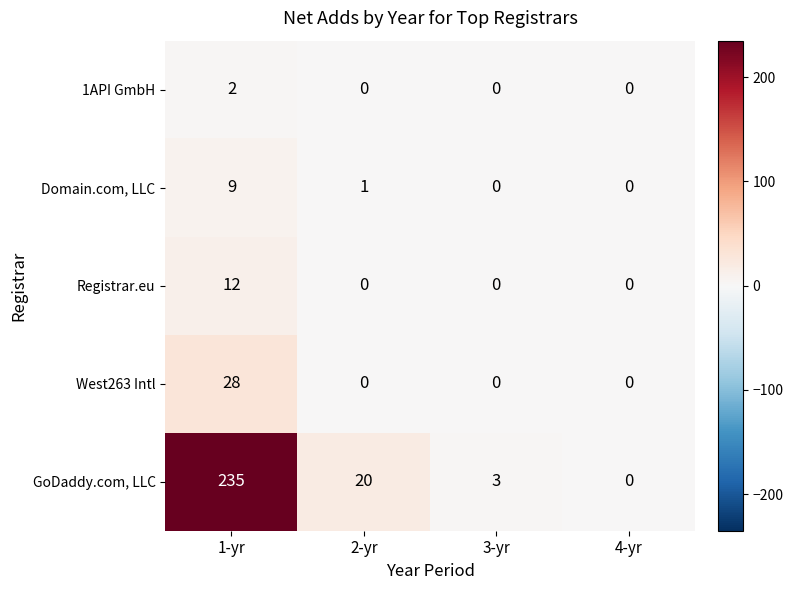

Which category has the highest value in the Registrar.eu series?

1-yr